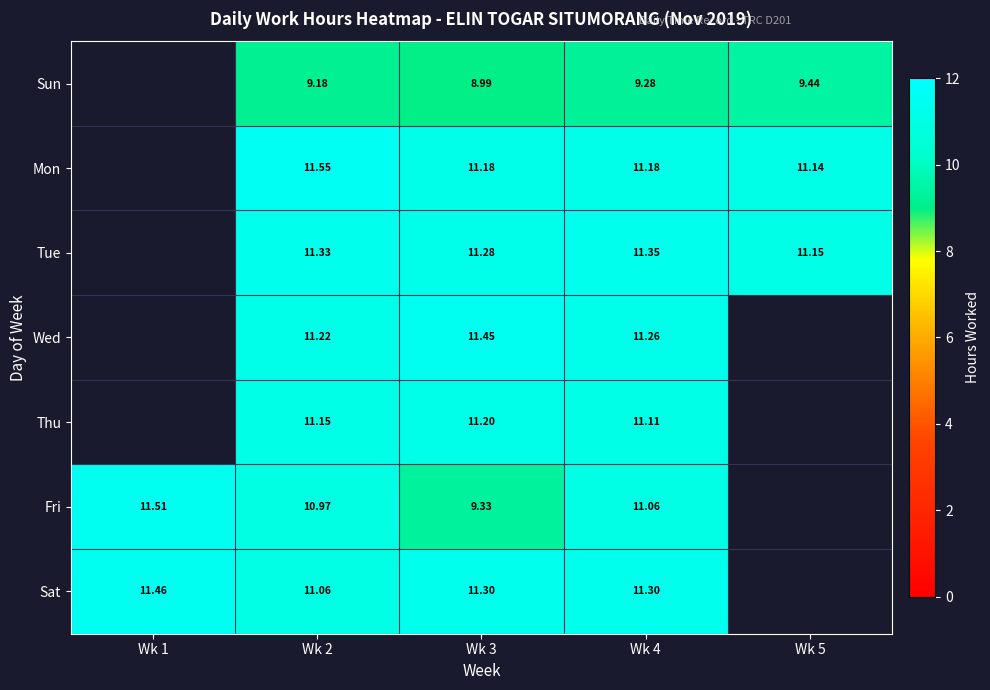

Is the value of Mon at Wk 4 greater than the value of Wed at Wk 2?

No